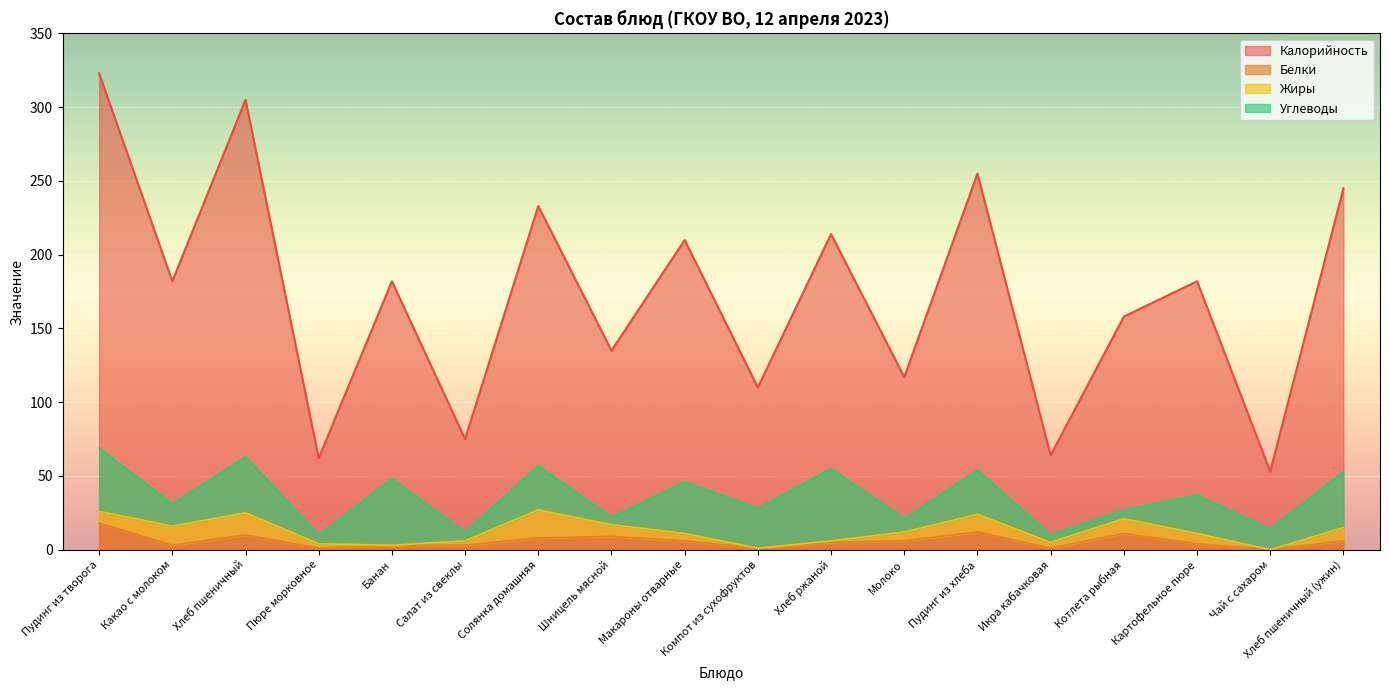

At which category does Калорийность reach its first local peak?

Хлеб пшеничный